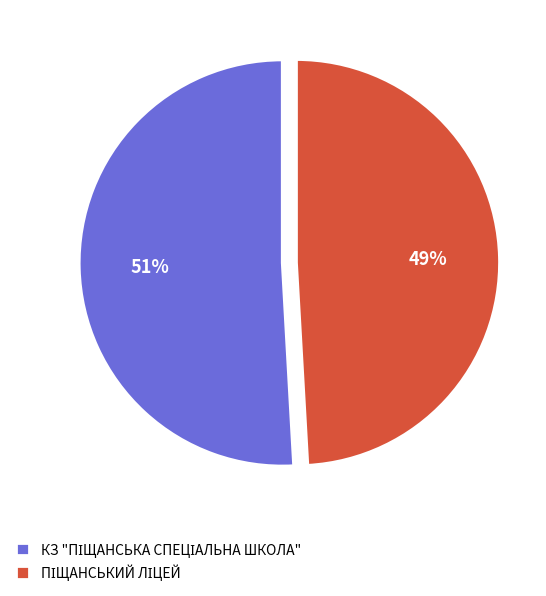

Is there any slice that represents more than half of the pie?

Yes